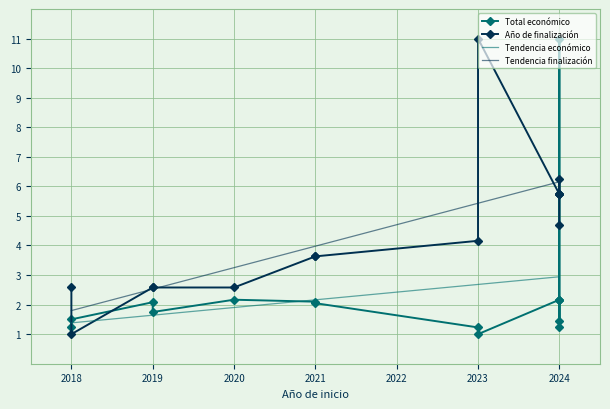

What is the value of the Tendencia finalización point at the 11th from the left?

6.2